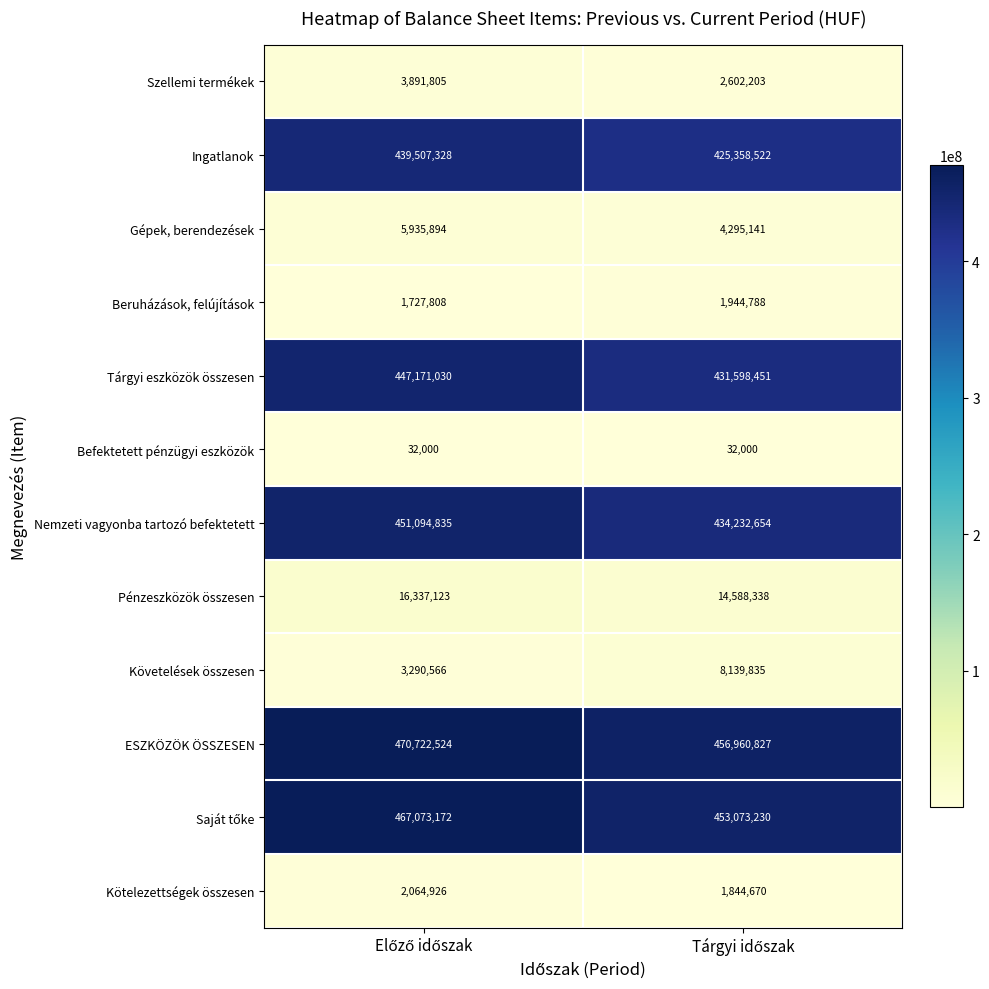

What is the smallest value displayed?

32000